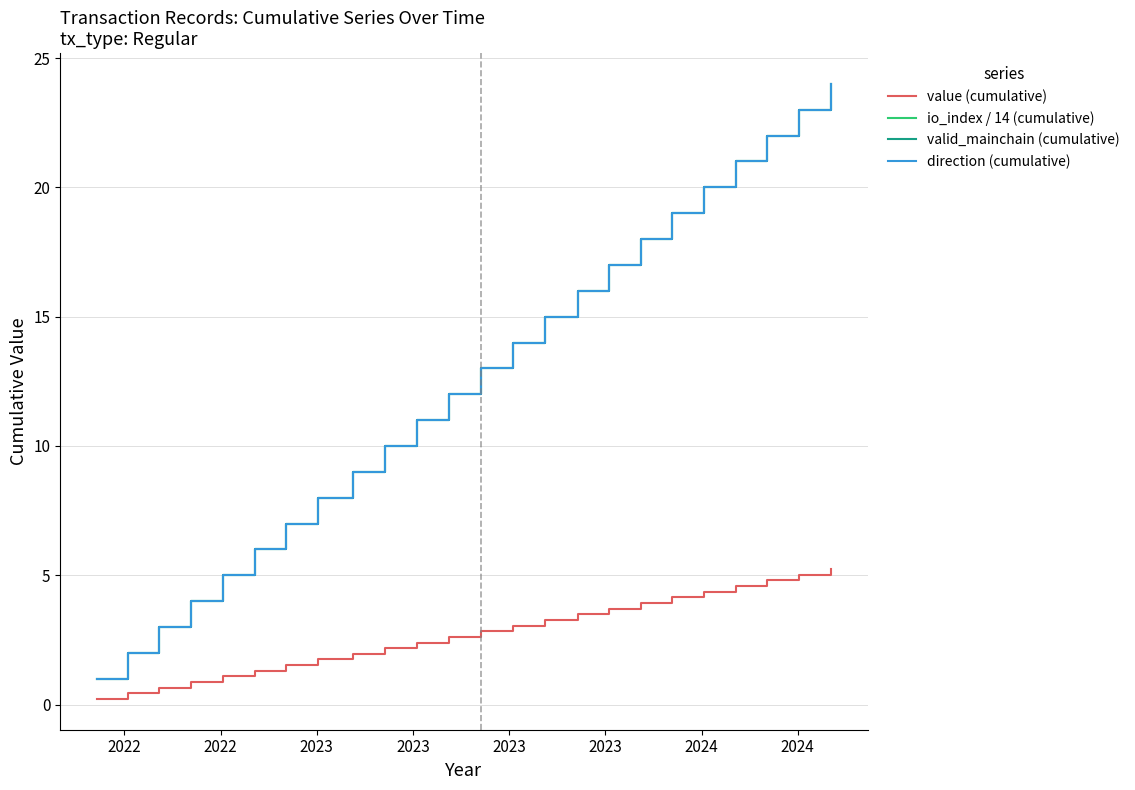

Does the chart display data point markers on the line(s)?

No